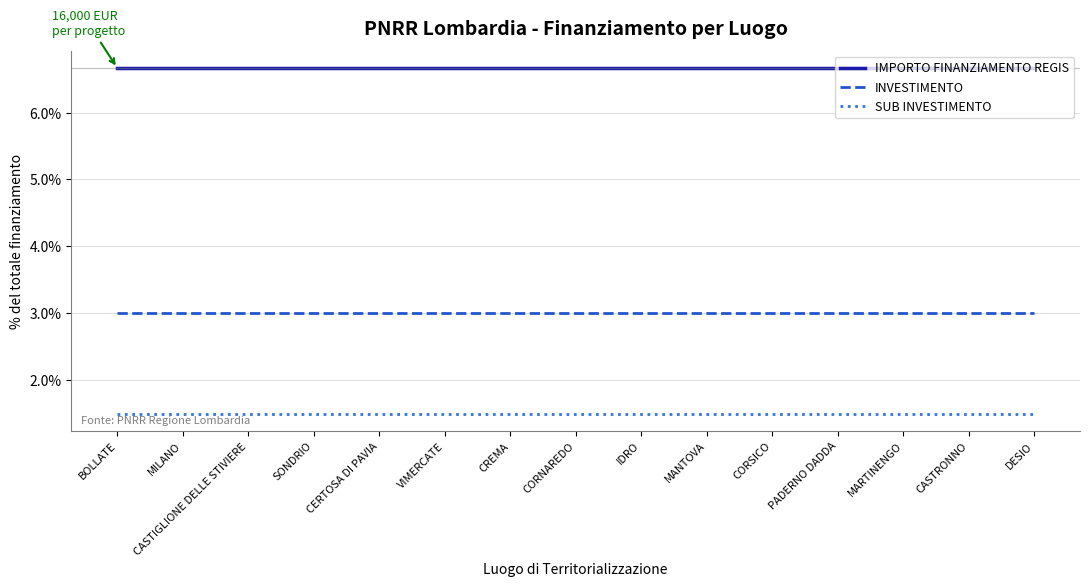

Reading right to left, transcribe all the data shown in this chart.

IMPORTO FINANZIAMENTO REGIS: DESIO=6.7	CASTRONNO=6.7	MARTINENGO=6.7	PADERNO DADDA=6.7	CORSICO=6.7	MANTOVA=6.7	IDRO=6.7	CORNAREDO=6.7	CREMA=6.7	VIMERCATE=6.7	CERTOSA DI PAVIA=6.7	SONDRIO=6.7	CASTIGLIONE DELLE STIVIERE=6.7	MILANO=6.7	BOLLATE=6.7
INVESTIMENTO: DESIO=3.0	CASTRONNO=3.0	MARTINENGO=3.0	PADERNO DADDA=3.0	CORSICO=3.0	MANTOVA=3.0	IDRO=3.0	CORNAREDO=3.0	CREMA=3.0	VIMERCATE=3.0	CERTOSA DI PAVIA=3.0	SONDRIO=3.0	CASTIGLIONE DELLE STIVIERE=3.0	MILANO=3.0	BOLLATE=3.0
SUB INVESTIMENTO: DESIO=1.5	CASTRONNO=1.5	MARTINENGO=1.5	PADERNO DADDA=1.5	CORSICO=1.5	MANTOVA=1.5	IDRO=1.5	CORNAREDO=1.5	CREMA=1.5	VIMERCATE=1.5	CERTOSA DI PAVIA=1.5	SONDRIO=1.5	CASTIGLIONE DELLE STIVIERE=1.5	MILANO=1.5	BOLLATE=1.5